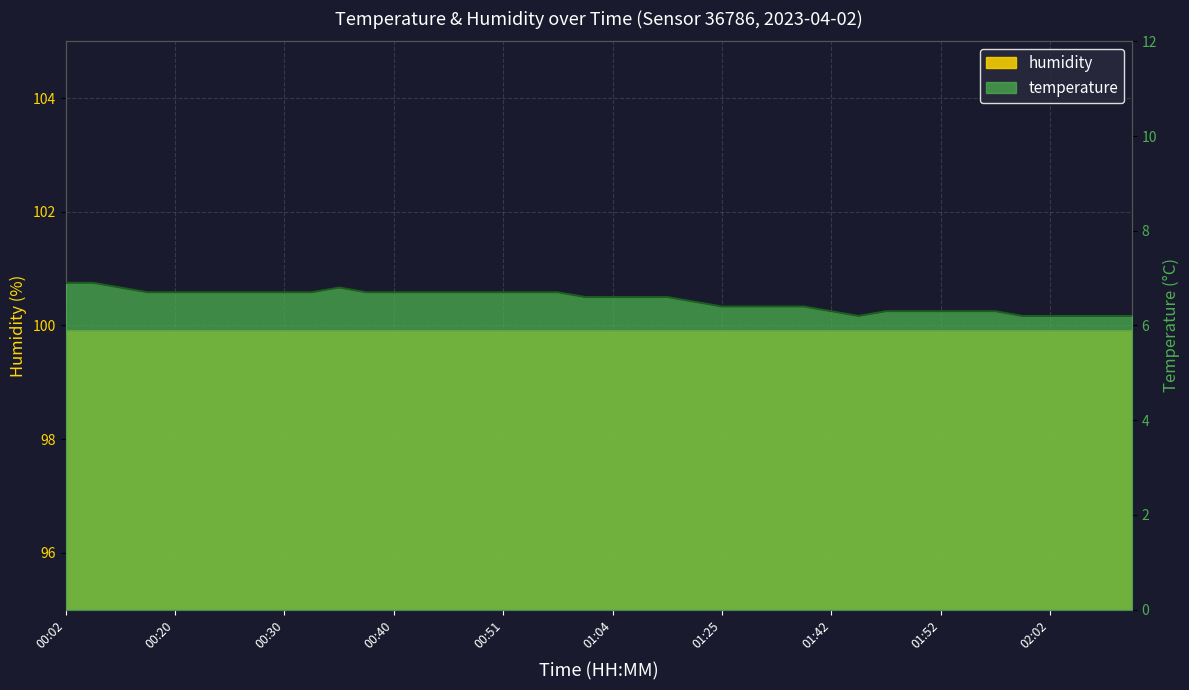

At which category does the chart reach its peak across all series?

00:02